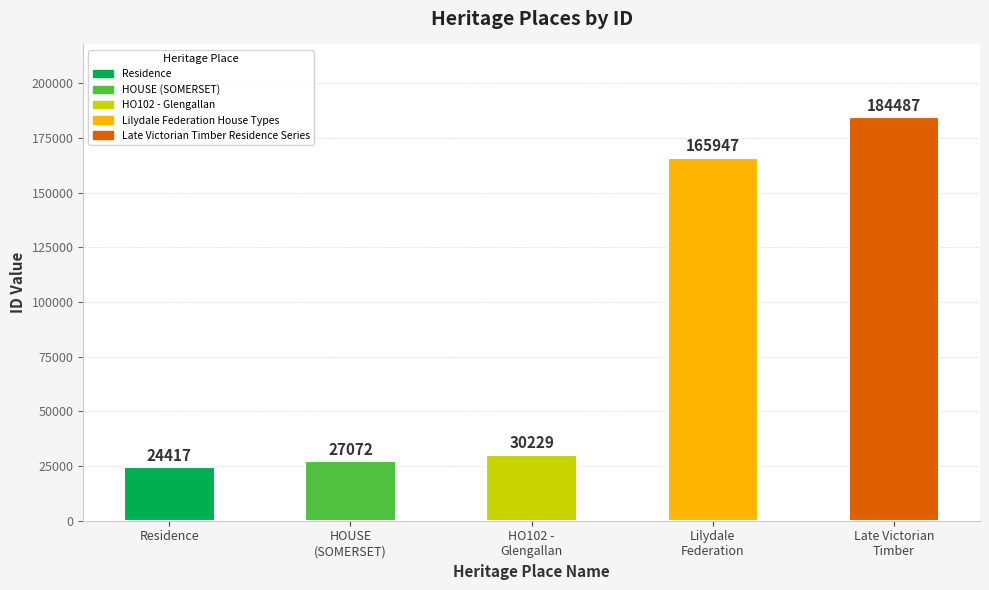

The value at HOUSE
(SOMERSET) is 27072. True or false?

True